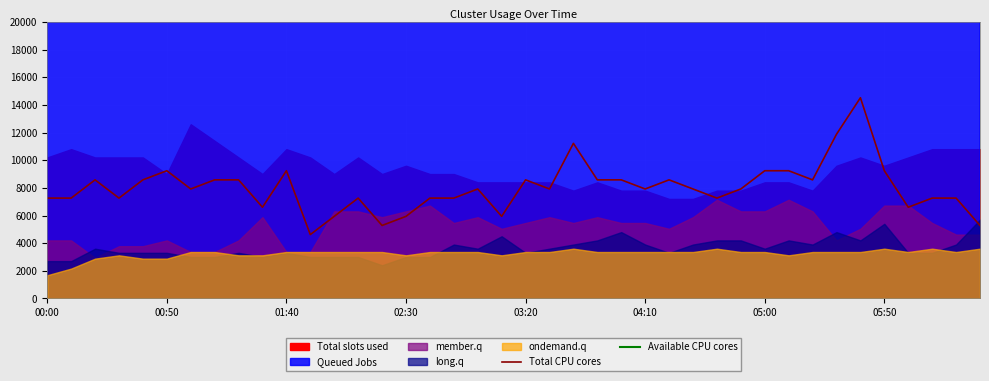

What is the minimum value for Total CPU cores?

4620.0